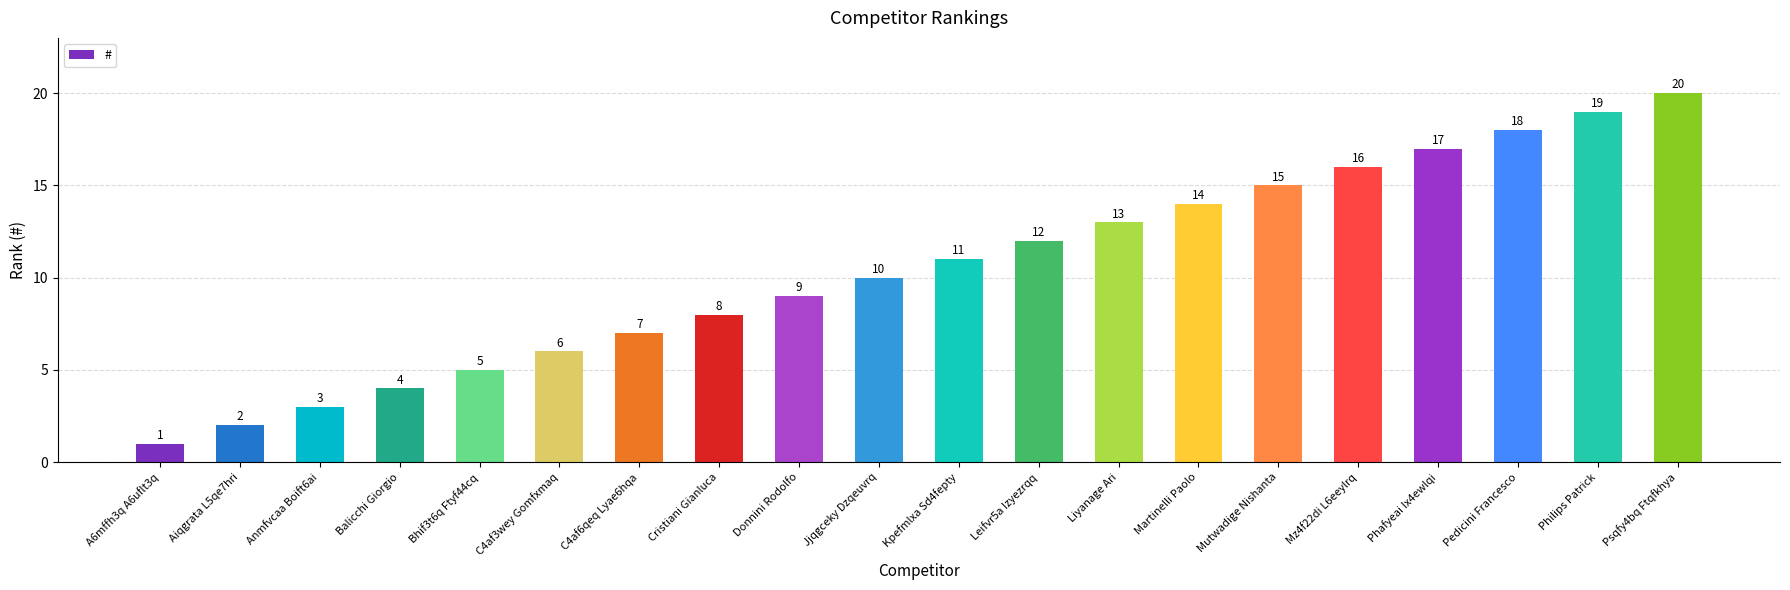

What position from the left is Pedicini Francesco?

18